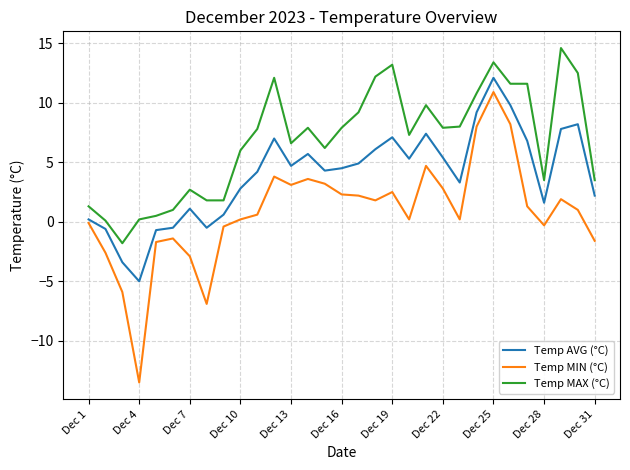

True or false: Temp MAX (°C) and Temp AVG (°C) intersect in this chart.

False